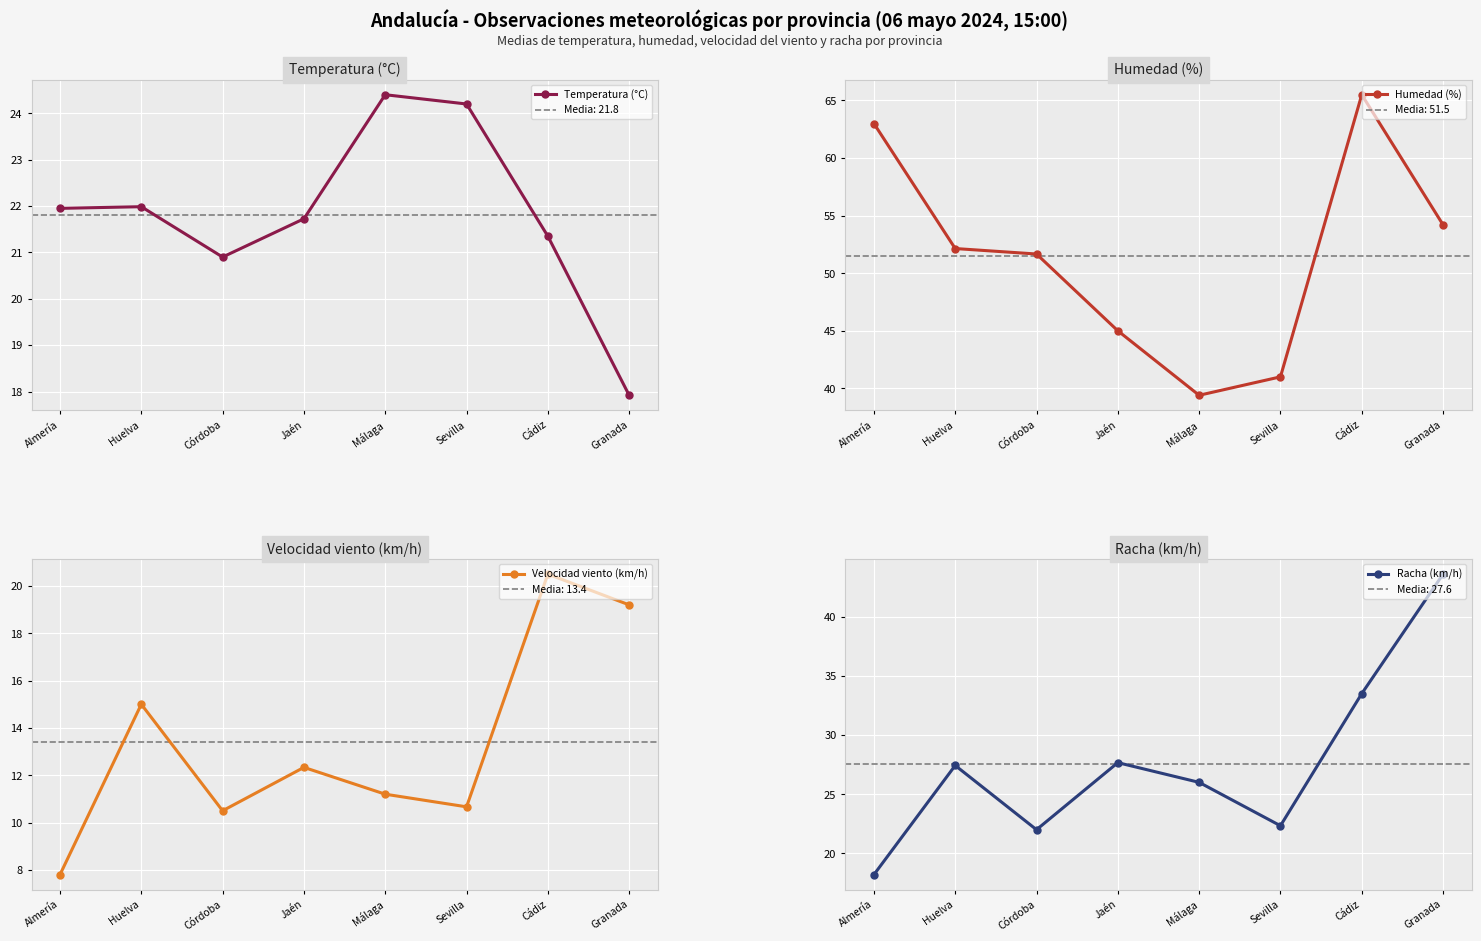

True or false: Humedad (%) has a value of 52.1 at Huelva.

True